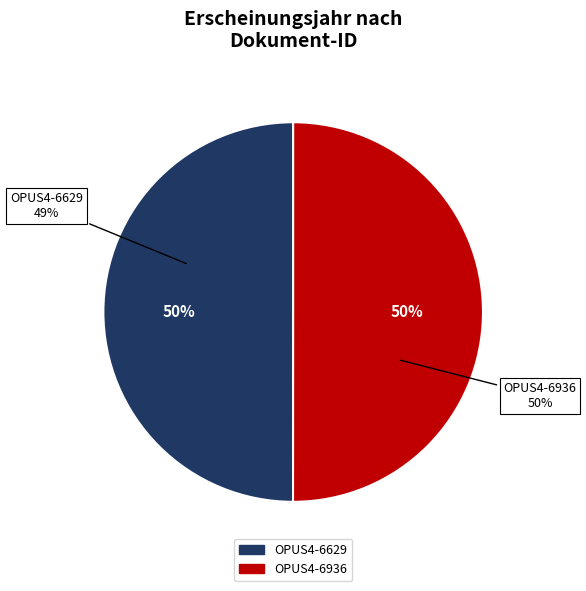

Is it true that OPUS4-6936 is 50% of the pie?

True